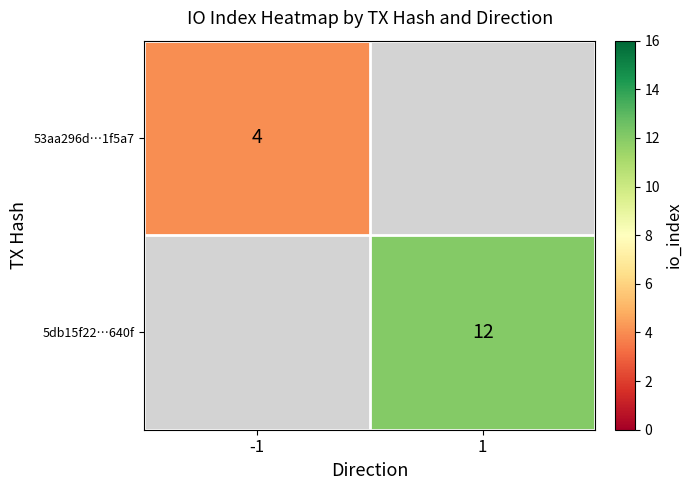

At which label does 53aa296d…1f5a7 reach its minimum?

-1